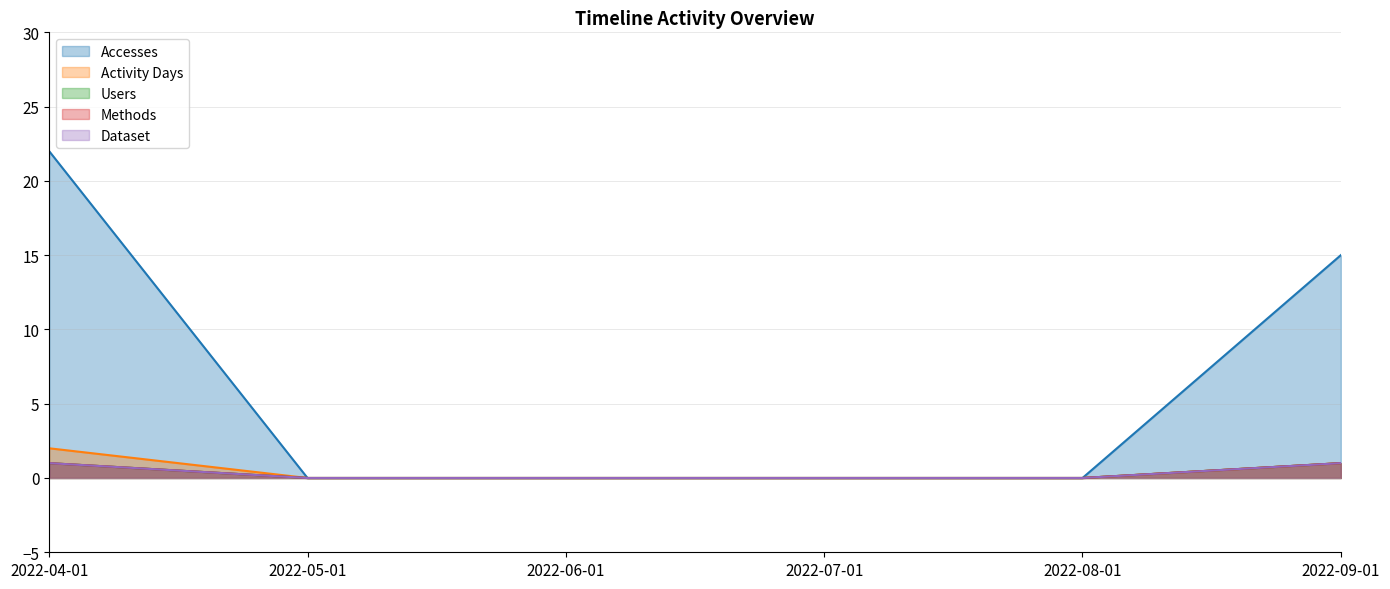

Which series has the largest total across all categories?

Accesses